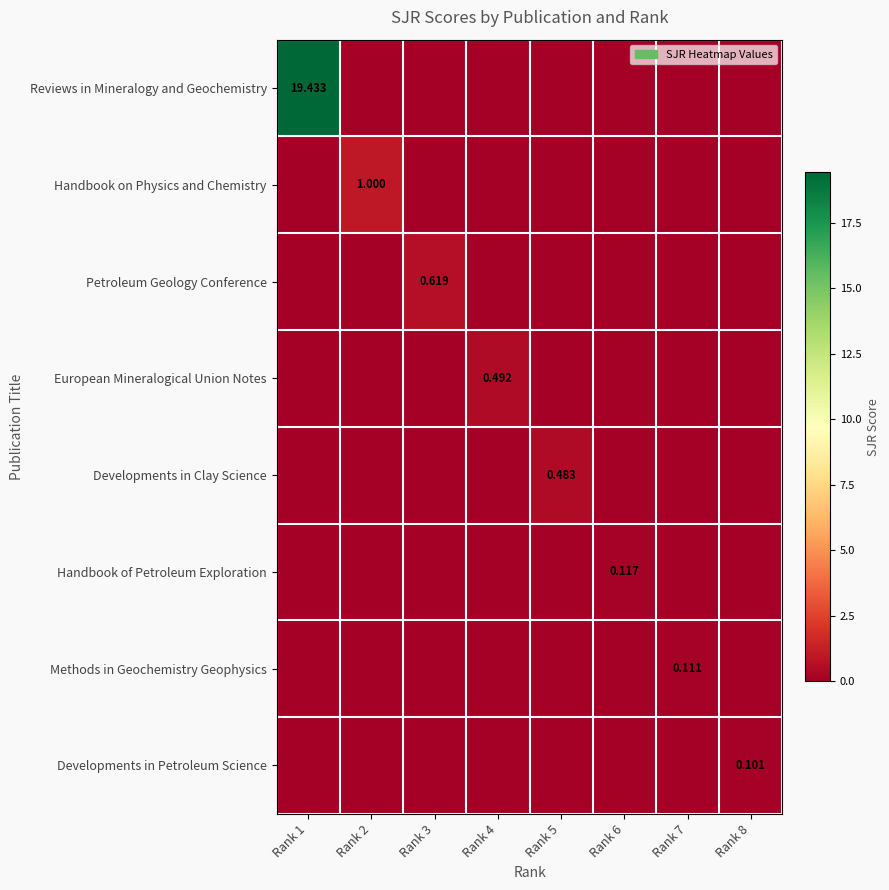

The Developments in Petroleum Science series shows 0.0 at Rank 3. True or false?

True